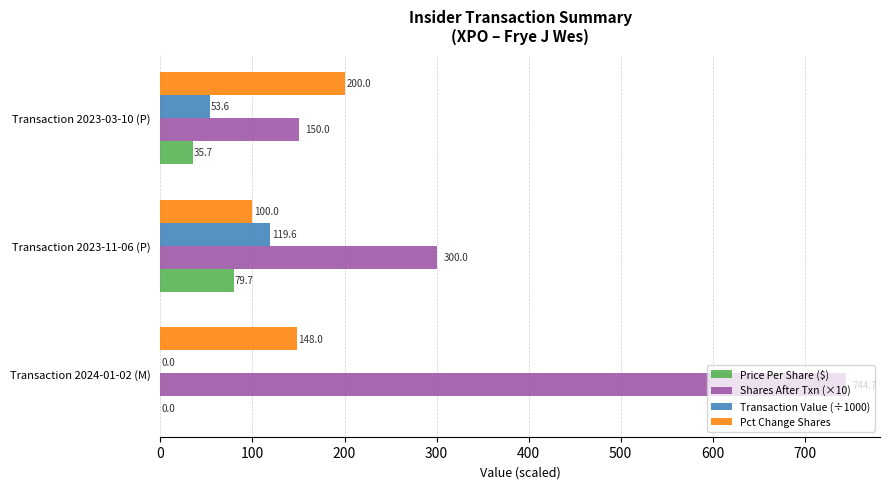

Which label corresponds to the largest value in the chart?

Transaction 2024-01-02 (M)